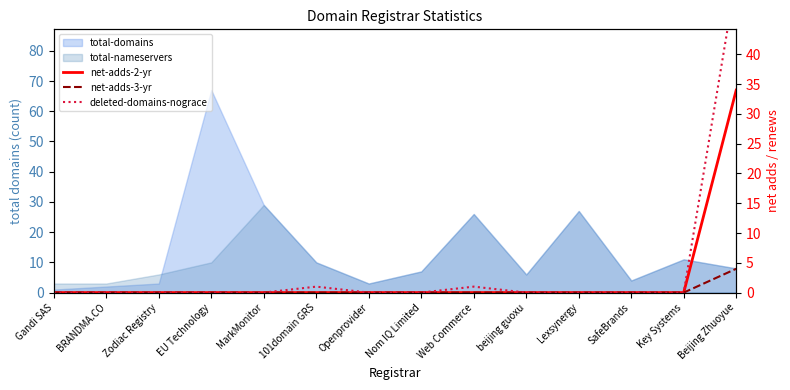

True or false: deleted-domains-nograce and net-adds-3-yr cross at least once.

False